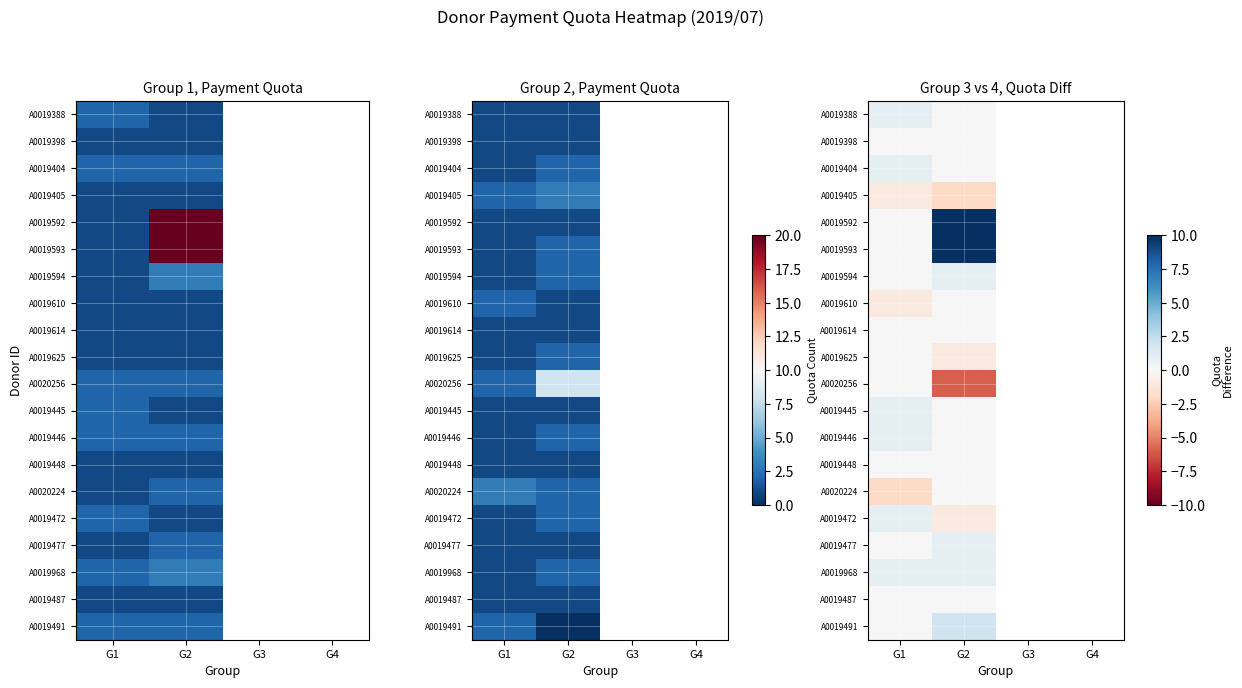

How many series are shown in this chart?

20